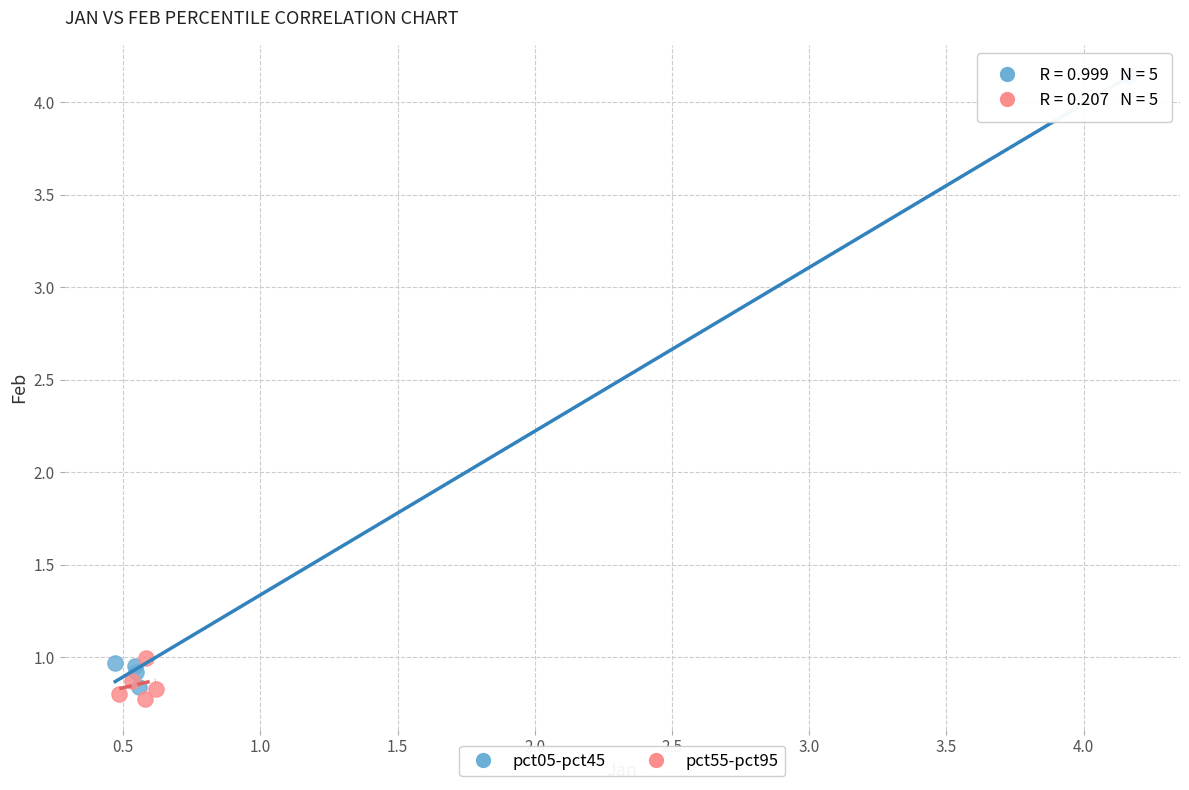

Which series contains the lowest Y value?

pct55-pct95